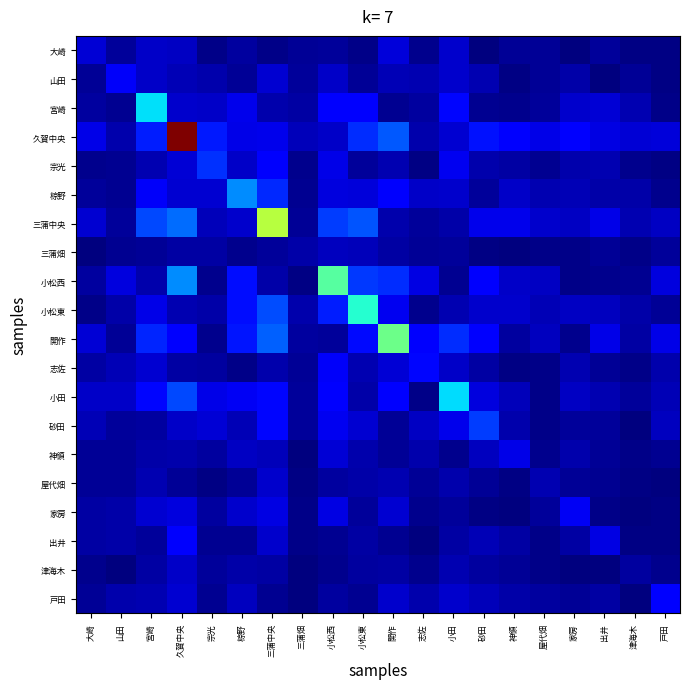

Which has a higher value, 大崎 or 小松西?

大崎